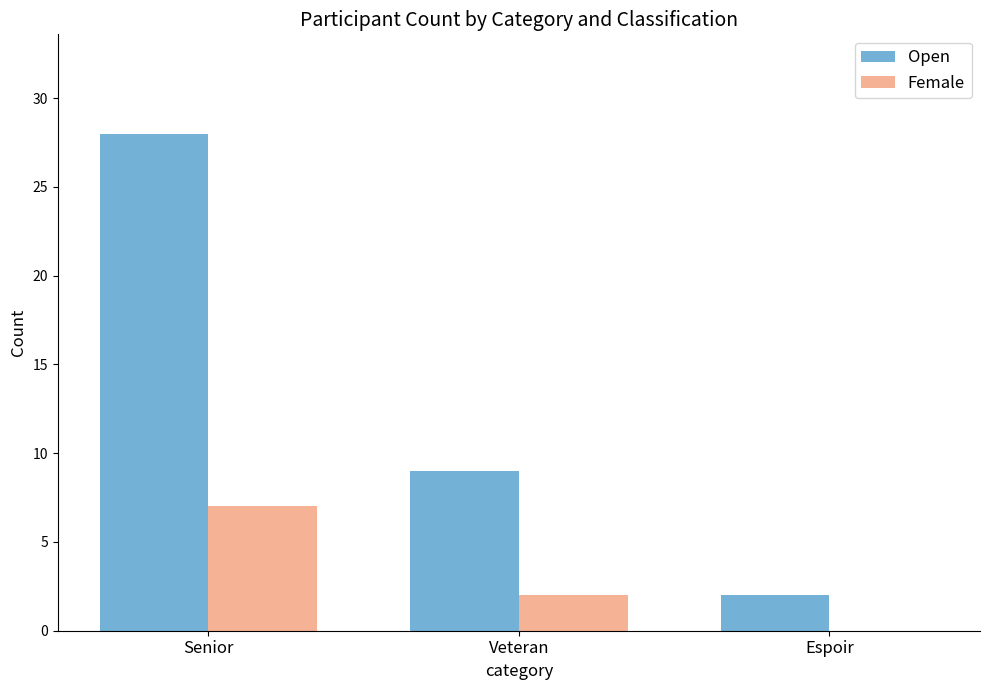

What is the sum of all Female values?

9